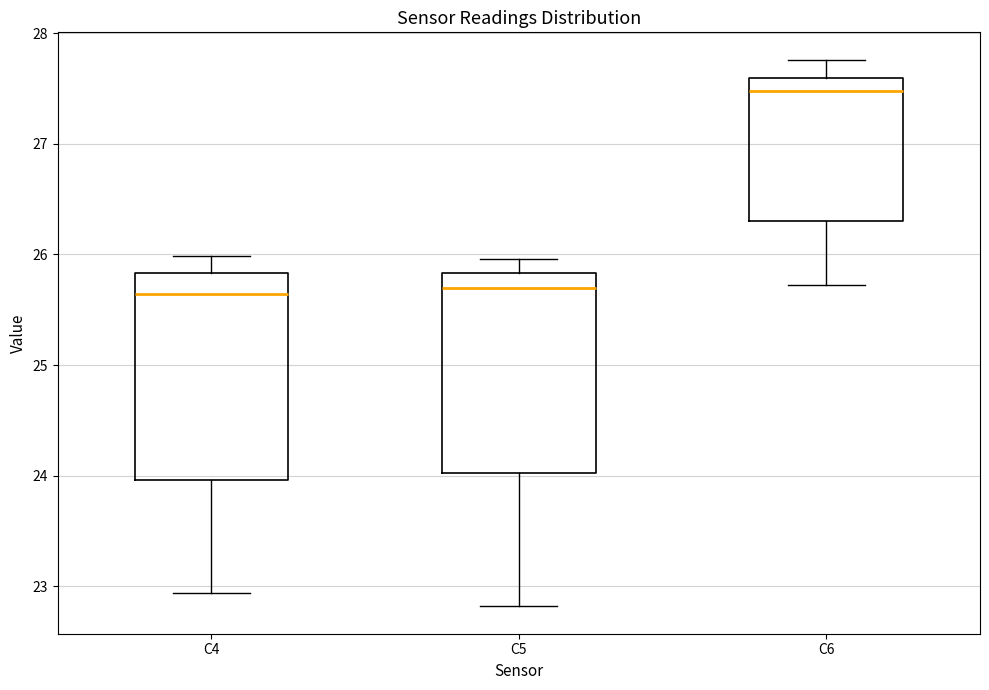

Reading left to right, transcribe this box plot: for each box, give where its median line is, the range the box spans, and where its two whiskers end, as read against the y-axis. The values are not printed on the chart, so give them approximately, as read against the axis.

C4: median 25.6, box 24.0 to 25.8, whiskers 22.9 to 26.0
C5: median 25.7, box 24.0 to 25.8, whiskers 22.8 to 26.0
C6: median 27.5, box 26.3 to 27.6, whiskers 25.7 to 27.8